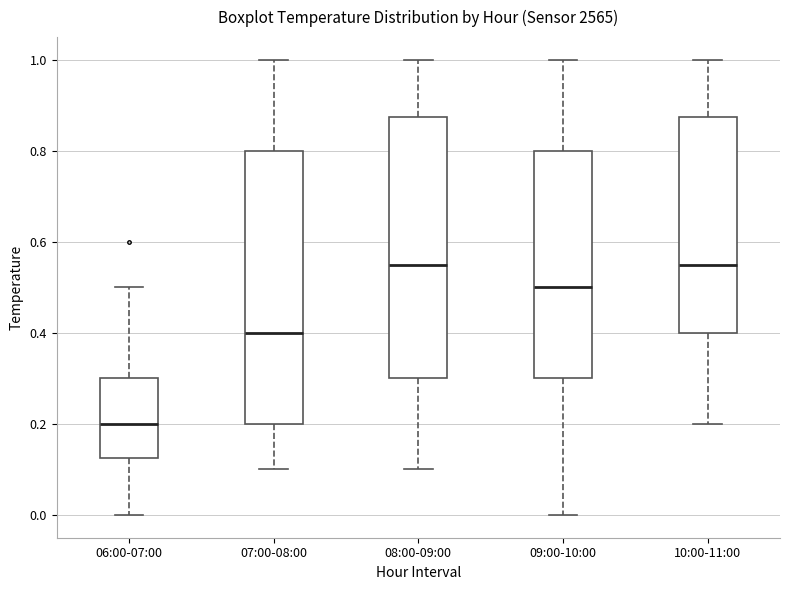

Where does the upper whisker of the box for 07:00-08:00 end on the y-axis? The values are not printed on the chart, so give them approximately, as read against the axis.

1.00